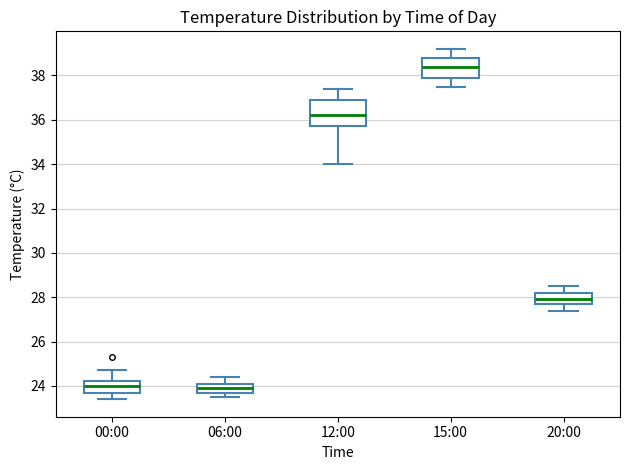

Reading left to right, read every box against the y-axis: the position of its median line, the range the box covers, and the ends of its whiskers. The values are not printed on the chart, so give them approximately, as read against the axis.

00:00: median 24.0, box 23.8 to 24.2, whiskers 23.4 to 24.8
06:00: median 24.0, box 23.8 to 24.2, whiskers 23.6 to 24.4
12:00: median 36.2, box 35.8 to 37.0, whiskers 34.0 to 37.4
15:00: median 38.4, box 38.0 to 38.8, whiskers 37.6 to 39.2
20:00: median 28.0, box 27.8 to 28.2, whiskers 27.4 to 28.6